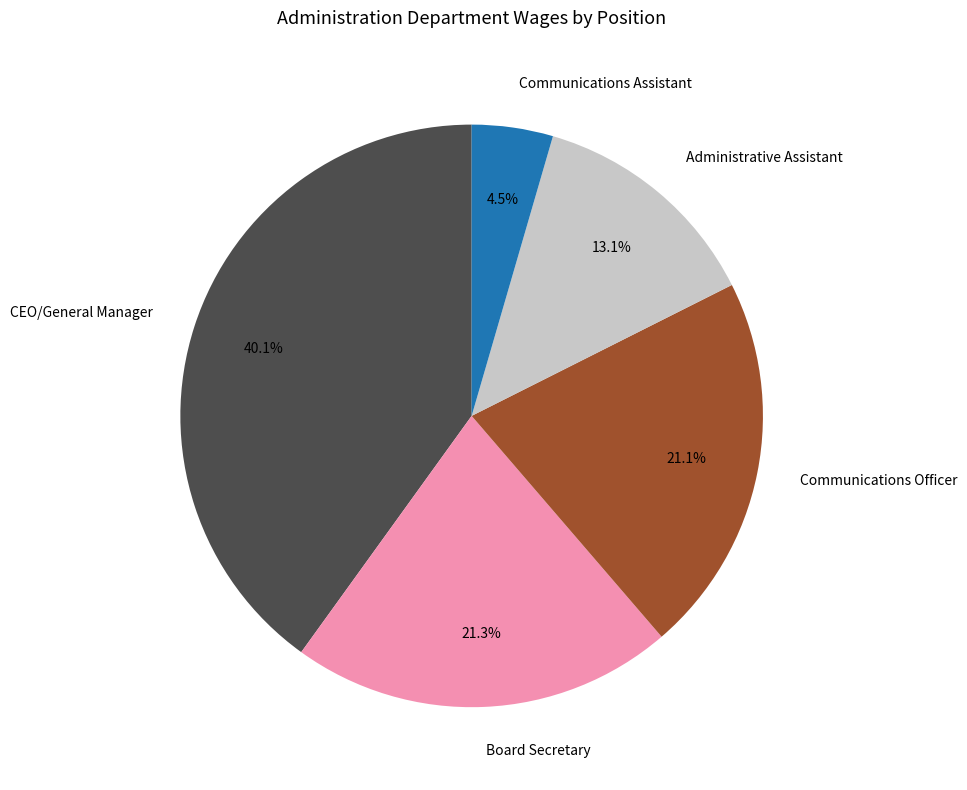

Do Board Secretary and CEO/General Manager together represent more than half of the pie?

Yes